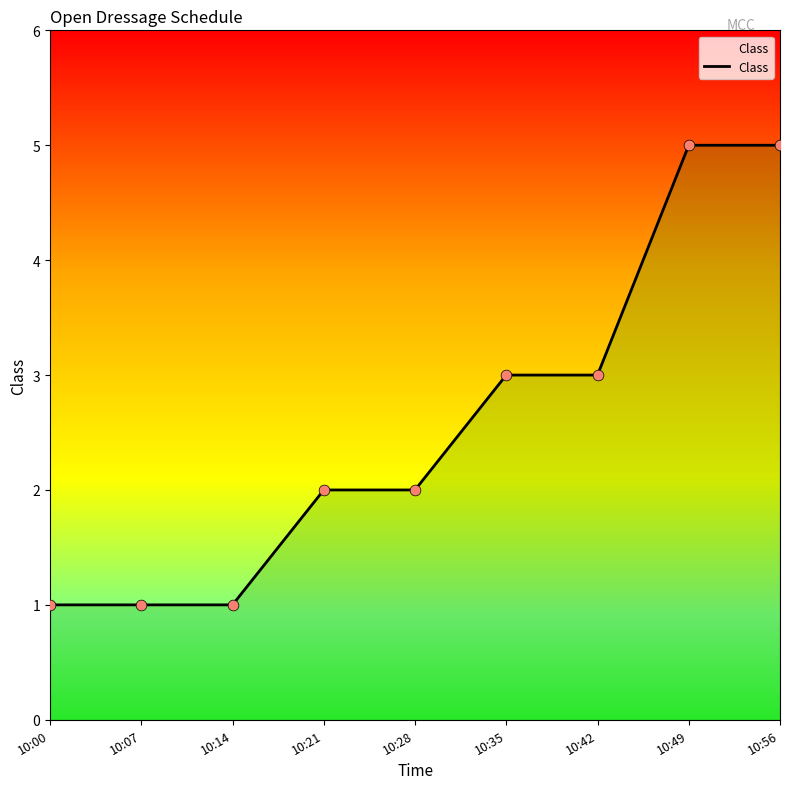

What is the ratio of the value at 10:21 to the value at 10:00?

2.0